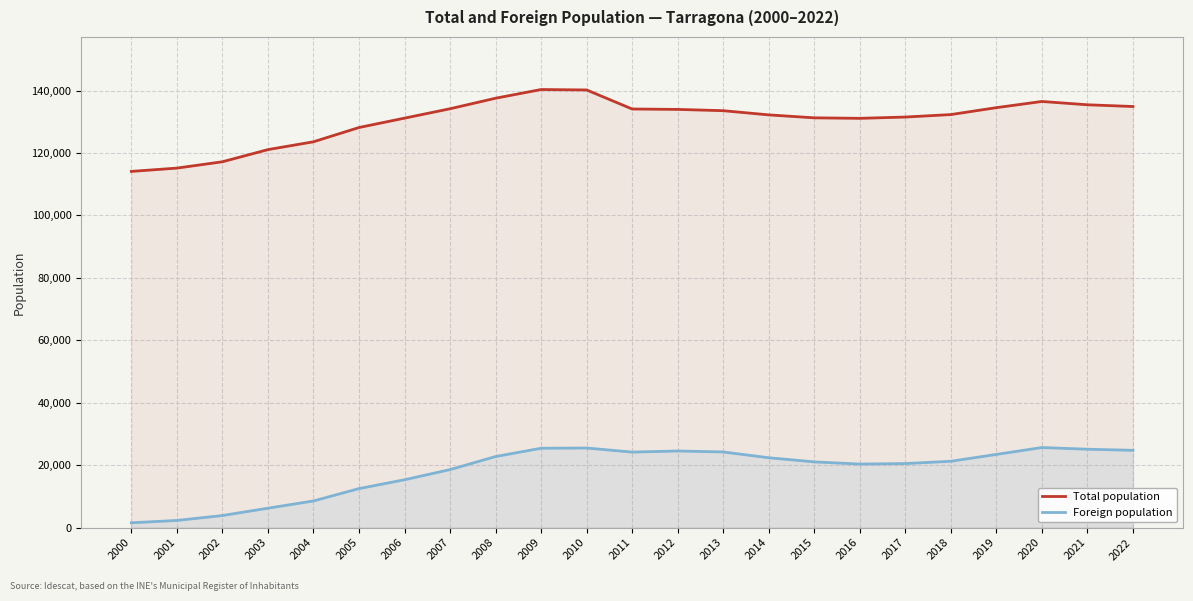

What is the value of the Foreign population point at the 16th from the left?

21055